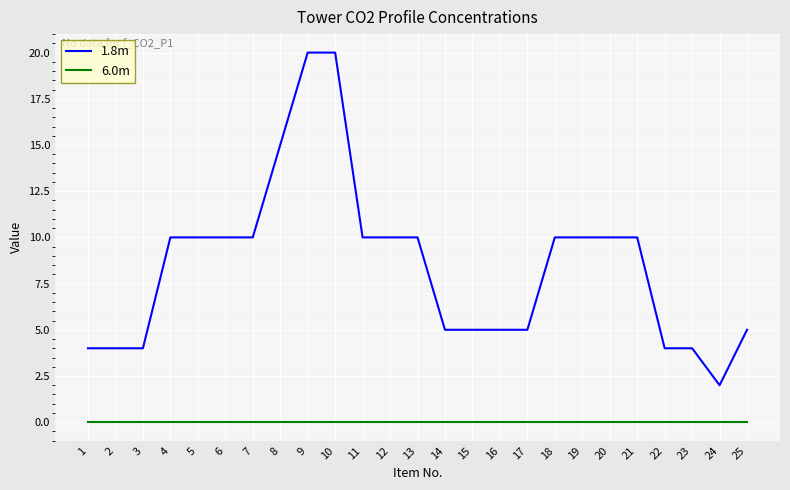

What is the sum of the 1.8m values at 14 and 3?

9